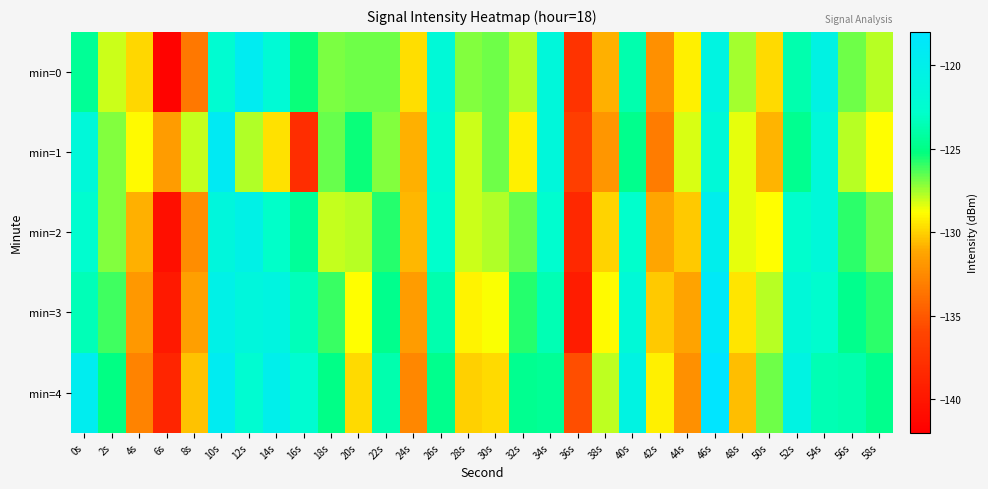

Reading left to right, transcribe all the data shown in this chart.

min=0: 0s=-124.5	2s=-128.1	4s=-129.9	6s=-141.7	8s=-133.4	10s=-122.3	12s=-119.3	14s=-122.0	16s=-125.4	18s=-127.0	20s=-126.8	22s=-126.8	24s=-129.7	26s=-121.8	28s=-127.1	30s=-126.7	32s=-127.7	34s=-121.5	36s=-137.5	38s=-130.9	40s=-123.8	42s=-132.2	44s=-129.2	46s=-120.8	48s=-127.5	50s=-129.8	52s=-123.7	54s=-120.6	56s=-126.8	58s=-127.8
min=1: 0s=-121.6	2s=-127.1	4s=-128.9	6s=-131.6	8s=-127.9	10s=-119.1	12s=-127.7	14s=-129.6	16s=-138.0	18s=-126.7	20s=-125.4	22s=-127.1	24s=-130.9	26s=-122.3	28s=-128.1	30s=-126.7	32s=-129.2	34s=-121.5	36s=-136.5	38s=-131.9	40s=-124.8	42s=-133.2	44s=-128.2	46s=-121.8	48s=-128.5	50s=-130.8	52s=-124.7	54s=-121.6	56s=-127.8	58s=-128.8
min=2: 0s=-122.5	2s=-127.1	4s=-130.9	6s=-140.7	8s=-132.4	10s=-121.3	12s=-120.3	14s=-123.0	16s=-124.4	18s=-128.0	20s=-127.8	22s=-125.8	24s=-130.7	26s=-122.8	28s=-128.1	30s=-127.7	32s=-126.7	34s=-122.5	36s=-138.5	38s=-129.9	40s=-122.8	42s=-131.2	44s=-130.2	46s=-119.8	48s=-128.5	50s=-128.8	52s=-122.7	54s=-121.6	56s=-125.8	58s=-126.8
min=3: 0s=-123.5	2s=-126.1	4s=-131.9	6s=-139.7	8s=-131.4	10s=-120.3	12s=-121.3	14s=-121.0	16s=-123.4	18s=-126.0	20s=-128.8	22s=-124.8	24s=-131.7	26s=-123.8	28s=-129.1	30s=-128.7	32s=-125.7	34s=-123.5	36s=-139.5	38s=-128.9	40s=-121.8	42s=-130.2	44s=-131.2	46s=-118.8	48s=-129.5	50s=-127.8	52s=-121.7	54s=-122.6	56s=-124.8	58s=-125.8
min=4: 0s=-119.5	2s=-125.1	4s=-132.9	6s=-138.7	8s=-130.4	10s=-119.3	12s=-122.3	14s=-120.0	16s=-122.4	18s=-125.0	20s=-129.8	22s=-123.8	24s=-132.7	26s=-124.8	28s=-130.1	30s=-129.7	32s=-124.7	34s=-124.5	36s=-135.5	38s=-127.9	40s=-120.8	42s=-129.2	44s=-132.2	46s=-117.8	48s=-130.5	50s=-126.8	52s=-120.7	54s=-123.6	56s=-123.8	58s=-124.8